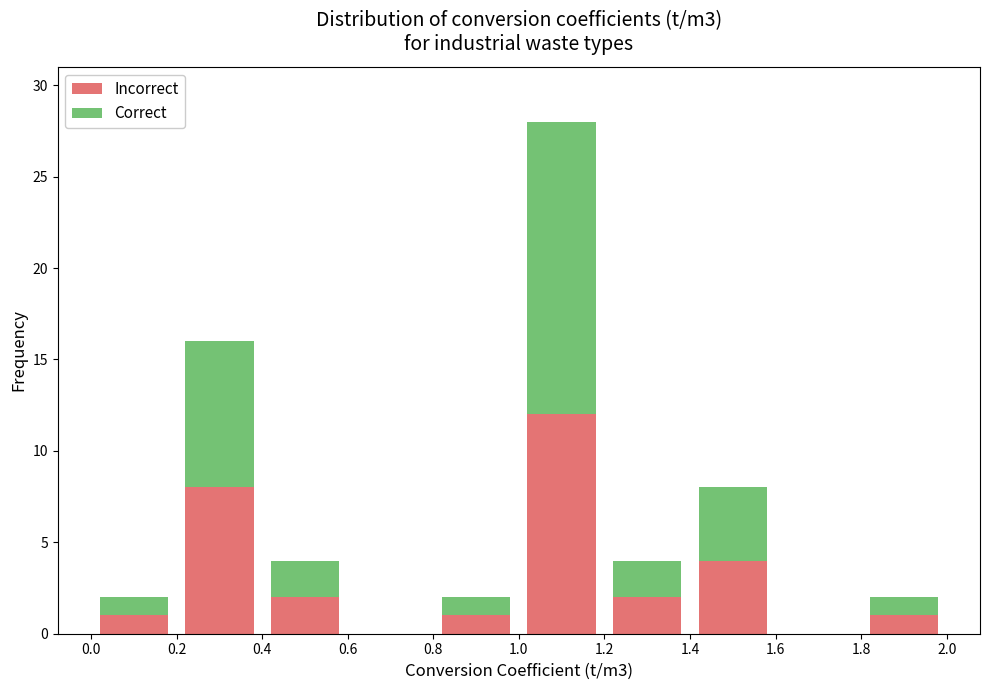

Reading left to right, list every stacked bar in this chart as the range it spans on the x-axis followed by its total height. The values are not printed on the chart, so give them approximately, as read against the axis.

0.0 to 0.2: 2
0.2 to 0.4: 16
0.4 to 0.6: 4
0.6 to 0.8: 0
0.8 to 1.0: 2
1.0 to 1.2: 28
1.2 to 1.4: 4
1.4 to 1.6: 8
1.6 to 1.8: 0
1.8 to 2.0: 2